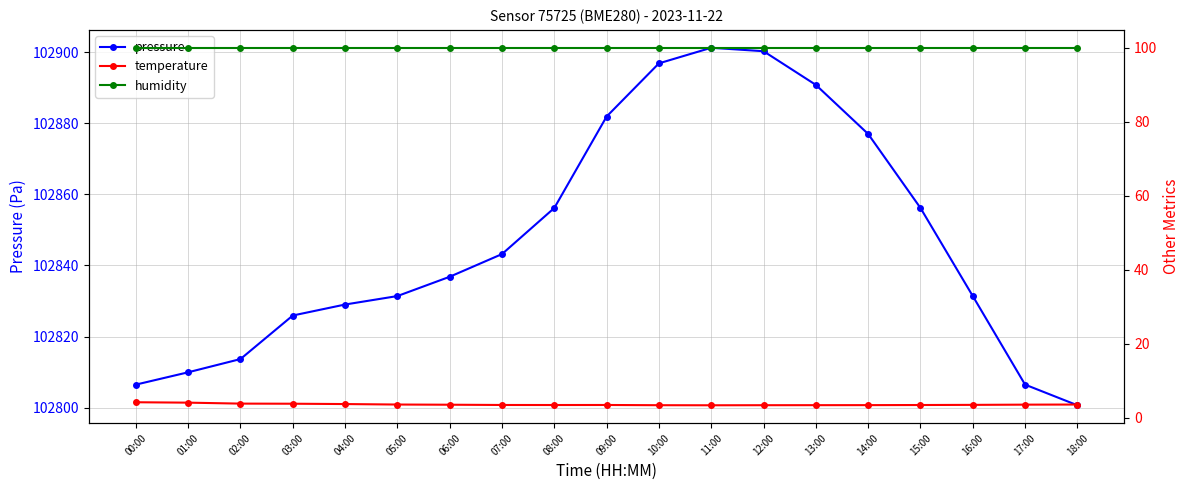

Reading left to right, extract all data points from this chart.

pressure: 00:00=102806.5	01:00=102809.9	02:00=102813.7	03:00=102825.9	04:00=102829.0	05:00=102831.4	06:00=102836.8	07:00=102843.2	08:00=102856.2	09:00=102881.9	10:00=102896.8	11:00=102901.2	12:00=102900.2	13:00=102890.8	14:00=102877.0	15:00=102856.2	16:00=102831.4	17:00=102806.5	18:00=102800.7
temperature: 00:00=4.1	01:00=4.0	02:00=3.8	03:00=3.7	04:00=3.6	05:00=3.5	06:00=3.5	07:00=3.4	08:00=3.4	09:00=3.4	10:00=3.3	11:00=3.3	12:00=3.3	13:00=3.3	14:00=3.4	15:00=3.4	16:00=3.4	17:00=3.5	18:00=3.5
humidity: 00:00=100.0	01:00=100.0	02:00=100.0	03:00=100.0	04:00=100.0	05:00=100.0	06:00=100.0	07:00=100.0	08:00=100.0	09:00=100.0	10:00=100.0	11:00=100.0	12:00=100.0	13:00=100.0	14:00=100.0	15:00=100.0	16:00=100.0	17:00=100.0	18:00=100.0